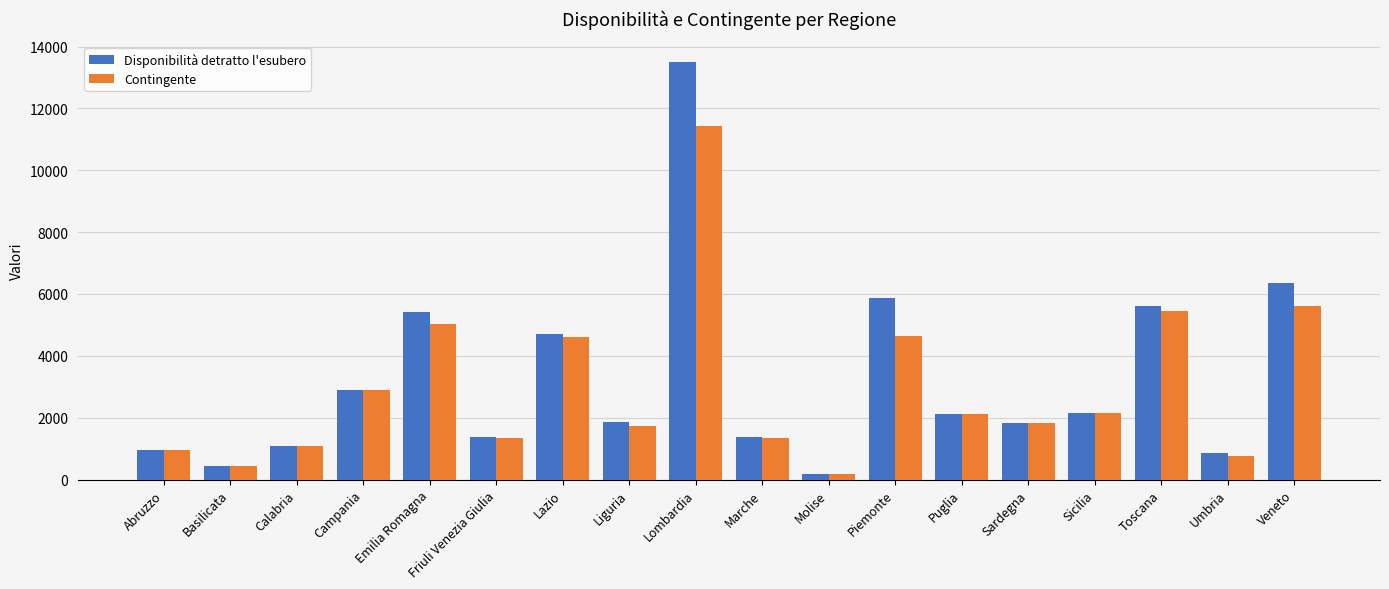

Which series has the widest spread of values?

Disponibilità detratto l'esubero